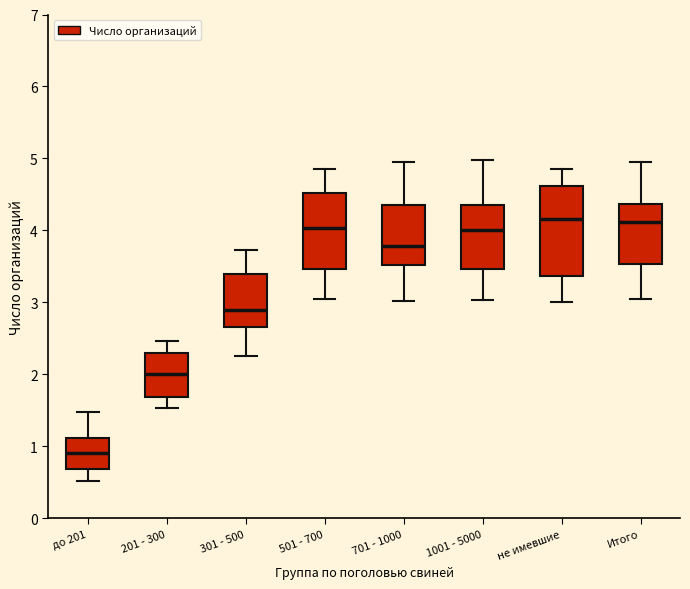

Reading left to right, read every box against the y-axis: the position of its median line, the range the box covers, and the ends of its whiskers. The values are not printed on the chart, so give them approximately, as read against the axis.

до 201: median 0.9, box 0.7 to 1.1, whiskers 0.5 to 1.5
201 - 300: median 2.0, box 1.7 to 2.3, whiskers 1.5 to 2.5
301 - 500: median 2.9, box 2.7 to 3.4, whiskers 2.3 to 3.7
501 - 700: median 4.0, box 3.5 to 4.5, whiskers 3.1 to 4.9
701 - 1000: median 3.8, box 3.5 to 4.4, whiskers 3.0 to 4.9
1001 - 5000: median 4.0, box 3.5 to 4.4, whiskers 3.0 to 5.0
не имевшие: median 4.2, box 3.4 to 4.6, whiskers 3.0 to 4.8
Итого: median 4.1, box 3.5 to 4.4, whiskers 3.0 to 4.9